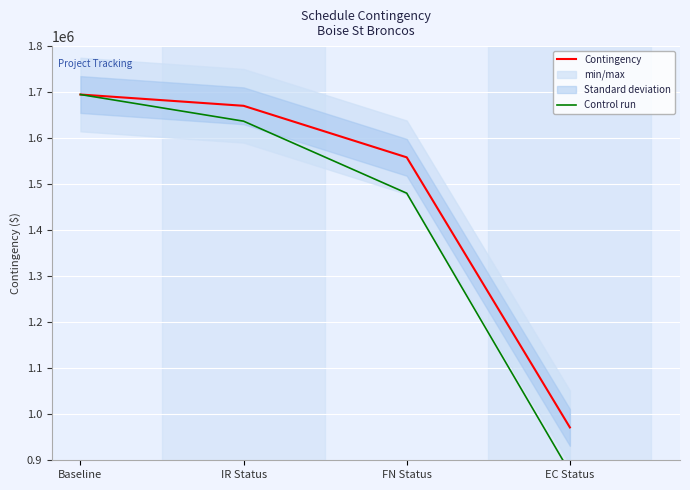

What position from the right is IR Status?

3